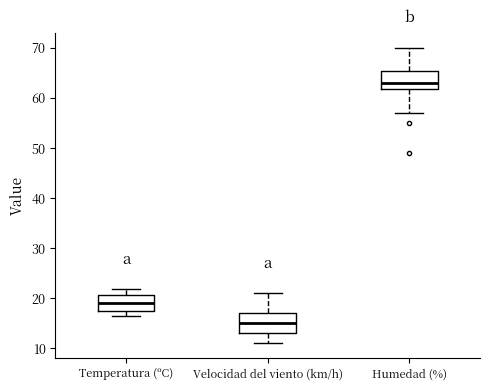

Reading left to right, read every box against the y-axis: the position of its median line, the range the box covers, and the ends of its whiskers. The values are not printed on the chart, so give them approximately, as read against the axis.

Temperatura (ºC): median 19, box 17 to 21, whiskers 17 (just below the box's lower edge) to 22
Velocidad del viento (km/h): median 15, box 13 to 17, whiskers 11 to 21
Humedad (%): median 63, box 62 to 65, whiskers 57 to 70